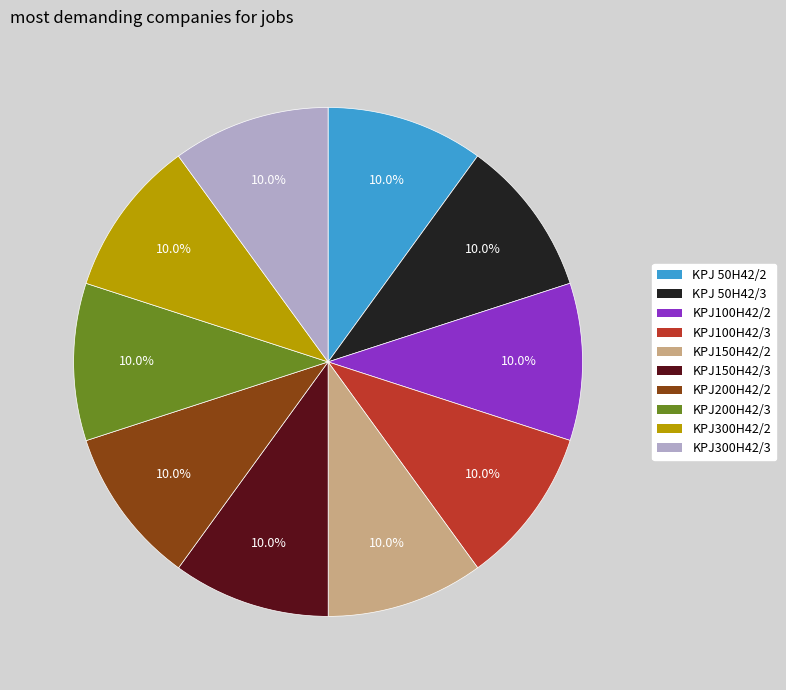

Does KPJ150H42/2 account for over 50% of the chart?

No